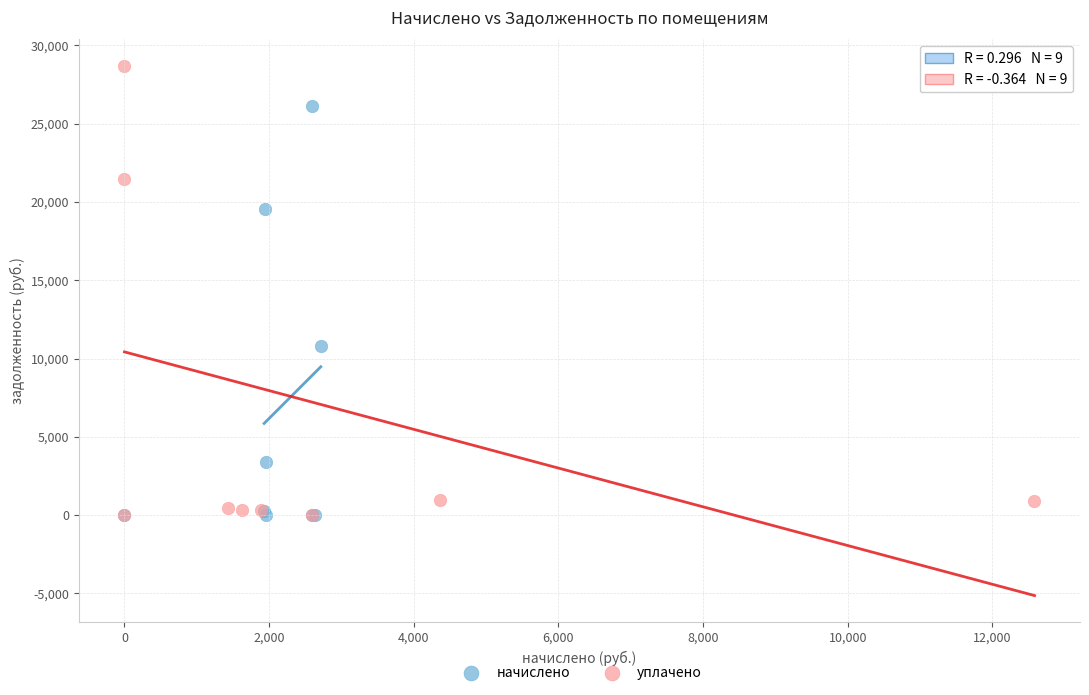

Which series has the widest spread of Y values?

уплачено